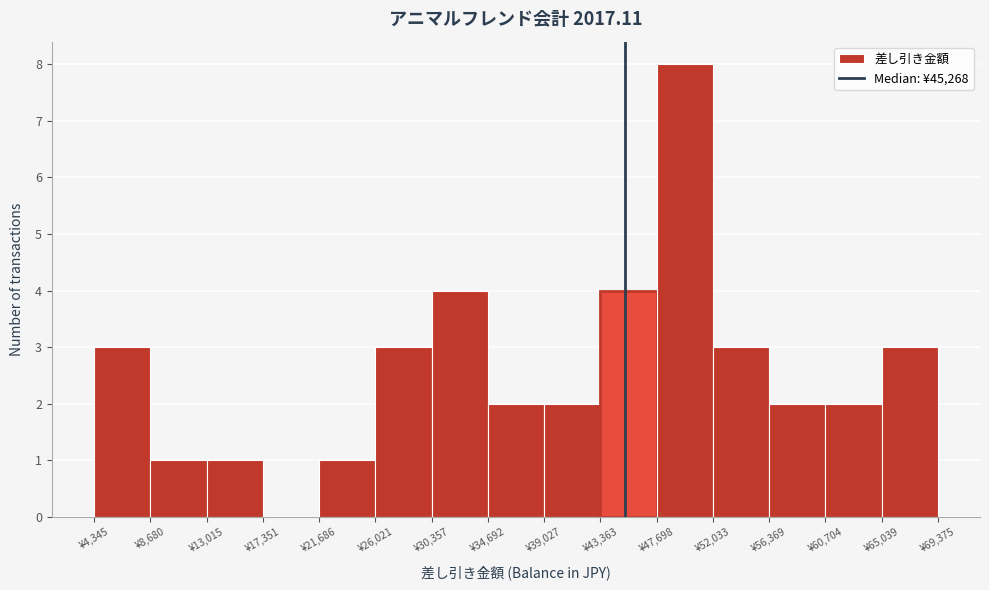

Reading left to right, list every bar in this chart as the range it spans on the x-axis followed by its height. Neither the bar edges nor the heights are printed on the chart, so give them approximately, as read against the axes.

4500 to 8500: 3
8500 to 13000: 1
13000 to 17500: 1
17500 to 21500: 0
21500 to 26000: 1
26000 to 30500: 3
30500 to 34500: 4
34500 to 39000: 2
39000 to 43500: 2
43500 to 47500: 4
47500 to 52000: 8
52000 to 56500: 3
56500 to 60500: 2
60500 to 65000: 2
65000 to 69500: 3